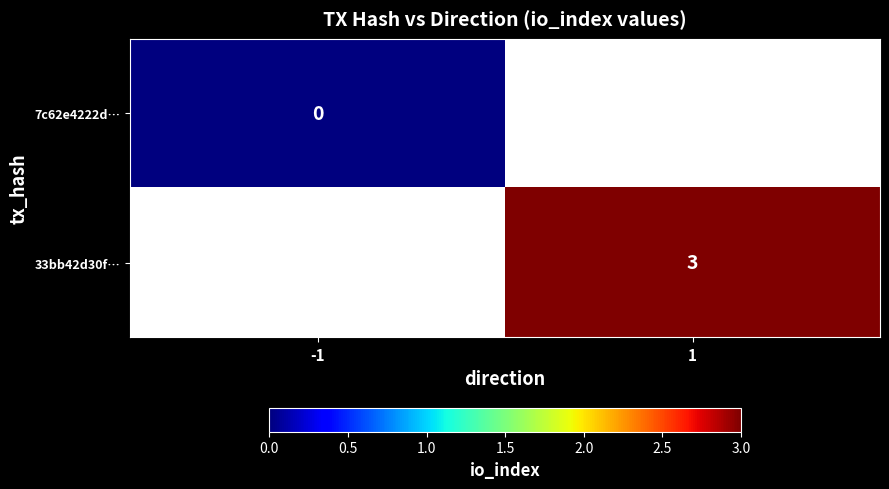

The 33bb42d30f… series shows 1.8 at 1. True or false?

False